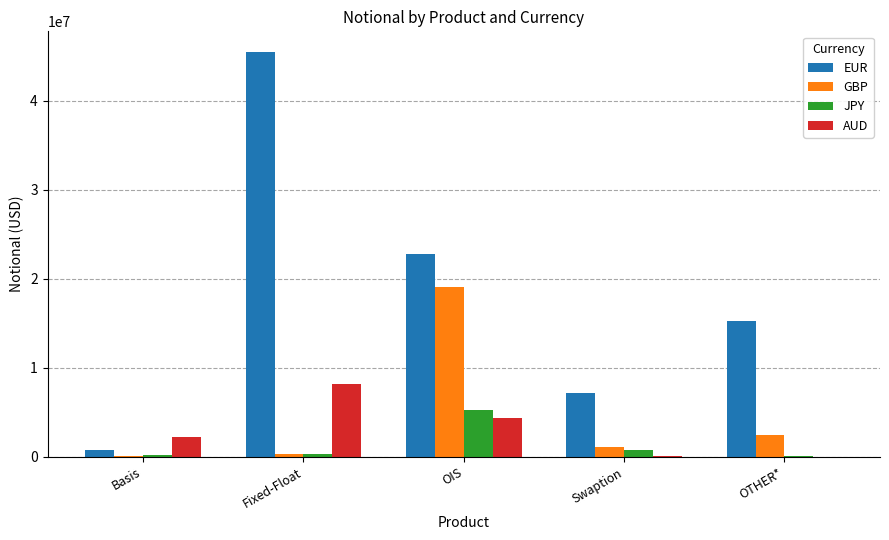

What is the greatest value displayed?

45516691